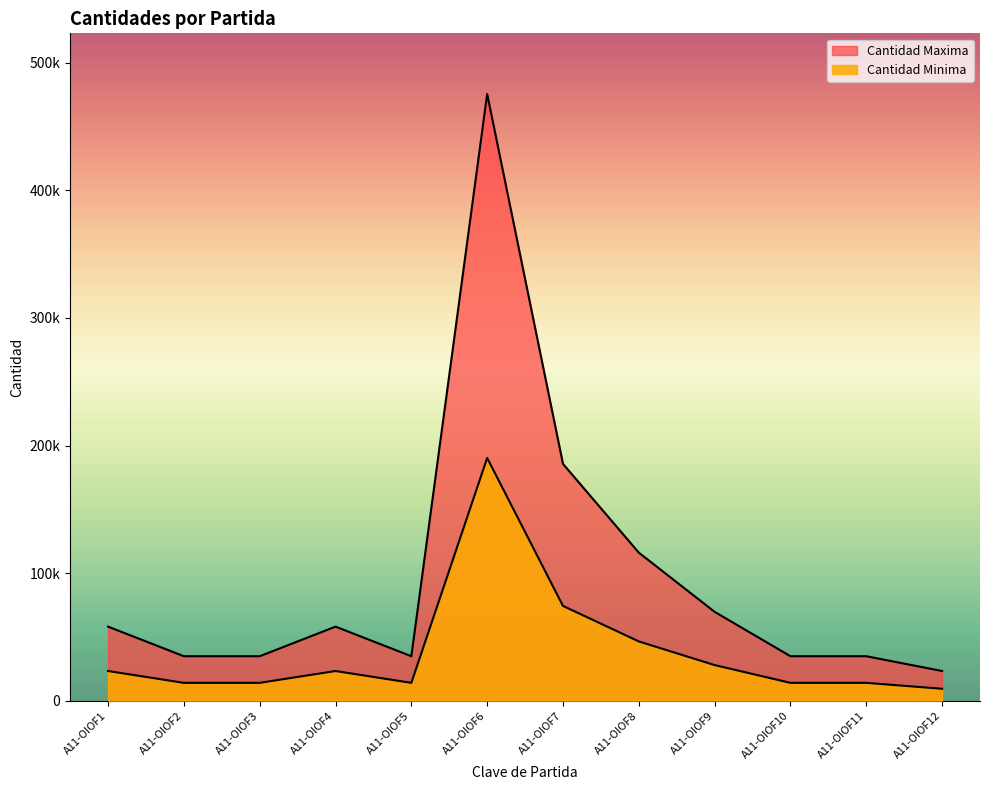

What are all the series names shown in the legend?

Cantidad Minima, Cantidad Maxima